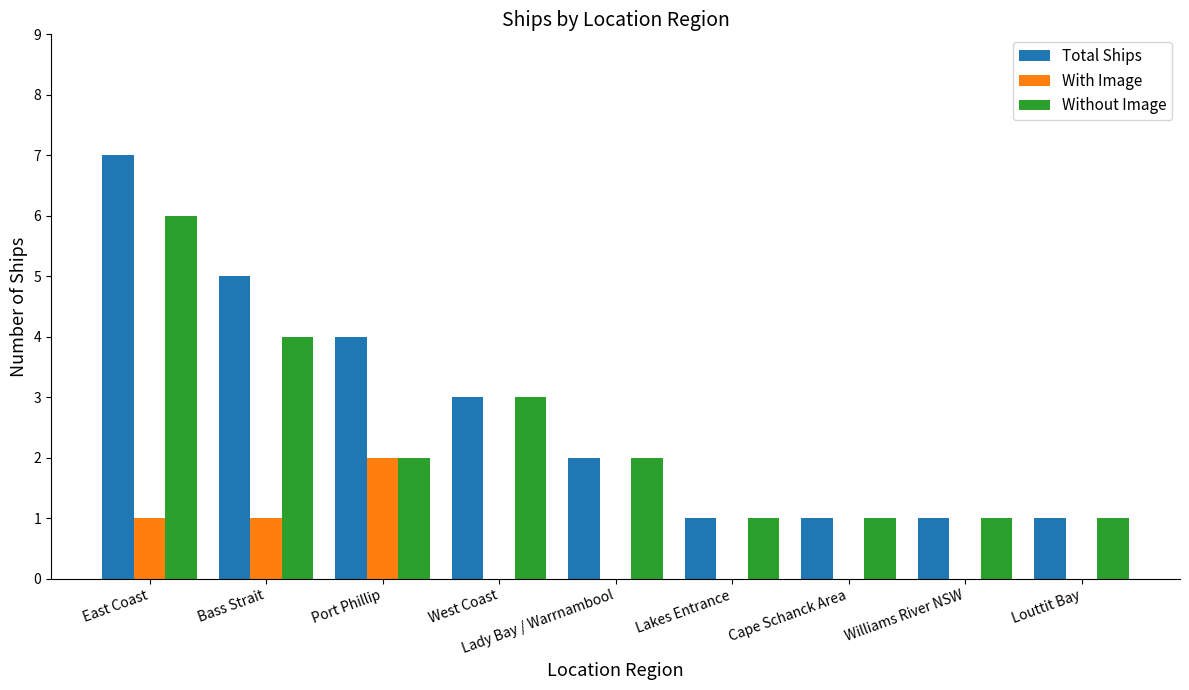

What is the spread (max minus min) of values at East Coast?

6